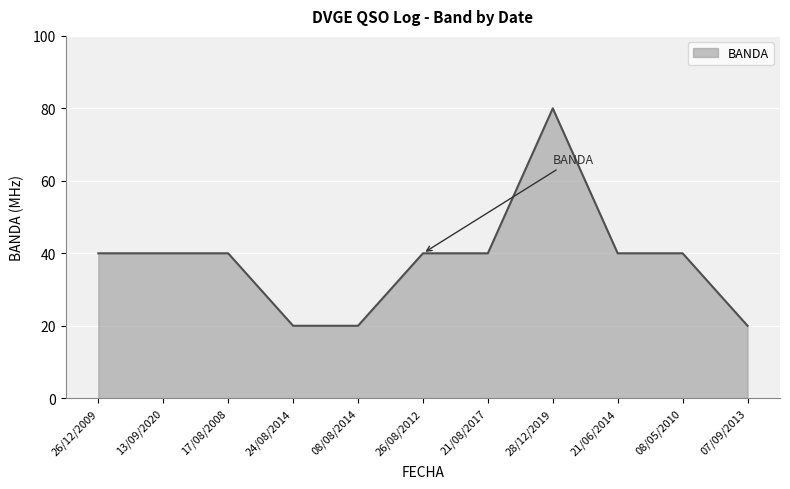

What position from the right is 28/12/2019?

4